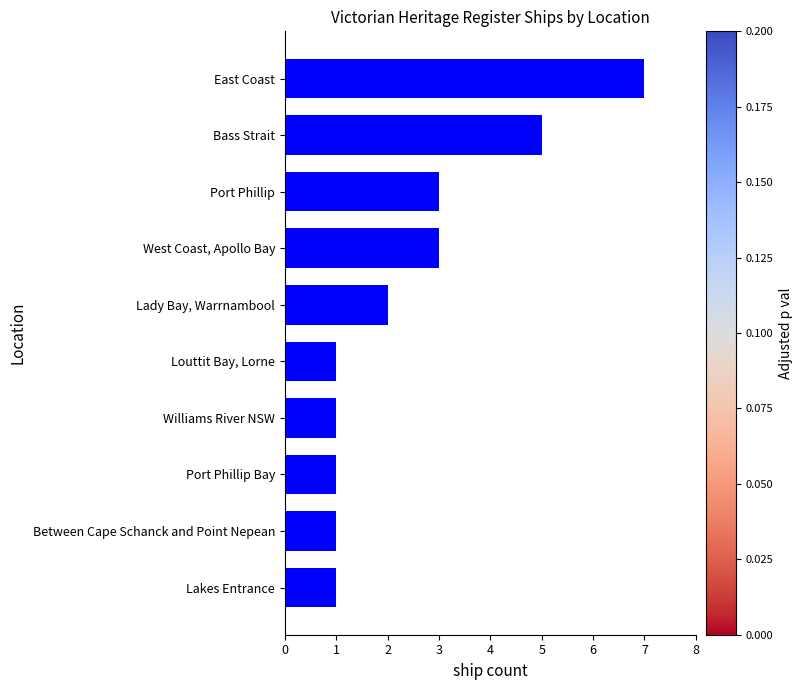

The chart shows a value of 10 at East Coast. True or false?

False